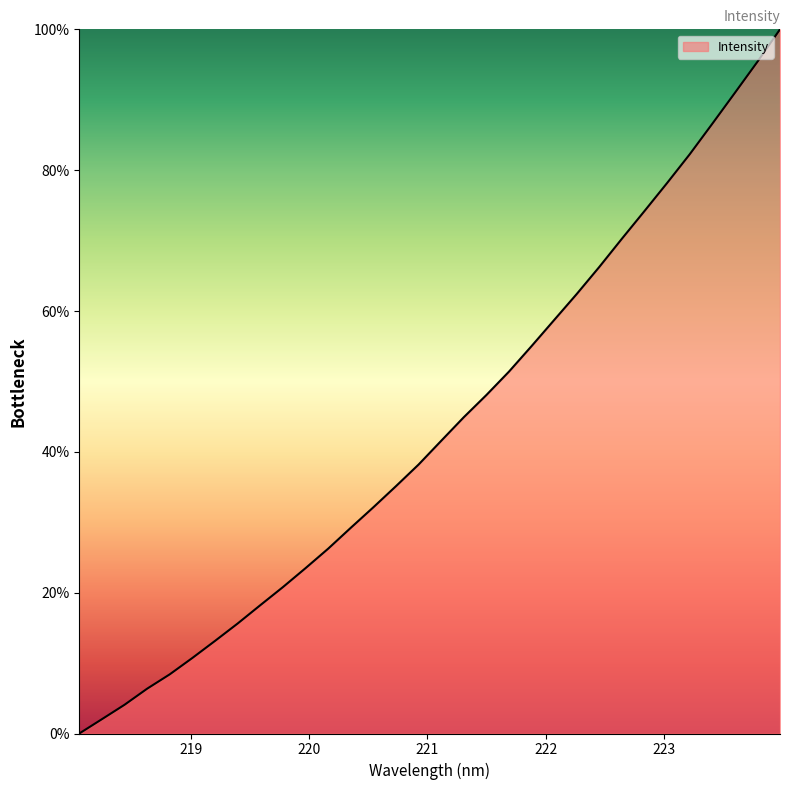

How many values are above zero?

31